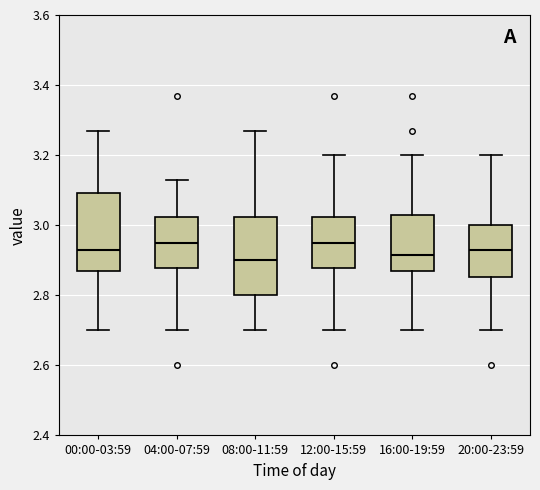

Reading left to right, read every box against the y-axis: the position of its median line, the range the box covers, and the ends of its whiskers. The values are not printed on the chart, so give them approximately, as read against the axis.

00:00-03:59: median 2.94, box 2.88 to 3.10, whiskers 2.70 to 3.28
04:00-07:59: median 2.96, box 2.88 to 3.02, whiskers 2.70 to 3.14
08:00-11:59: median 2.90, box 2.80 to 3.02, whiskers 2.70 to 3.28
12:00-15:59: median 2.96, box 2.88 to 3.02, whiskers 2.70 to 3.20
16:00-19:59: median 2.92, box 2.88 to 3.04, whiskers 2.70 to 3.20
20:00-23:59: median 2.94, box 2.86 to 3.00, whiskers 2.70 to 3.20